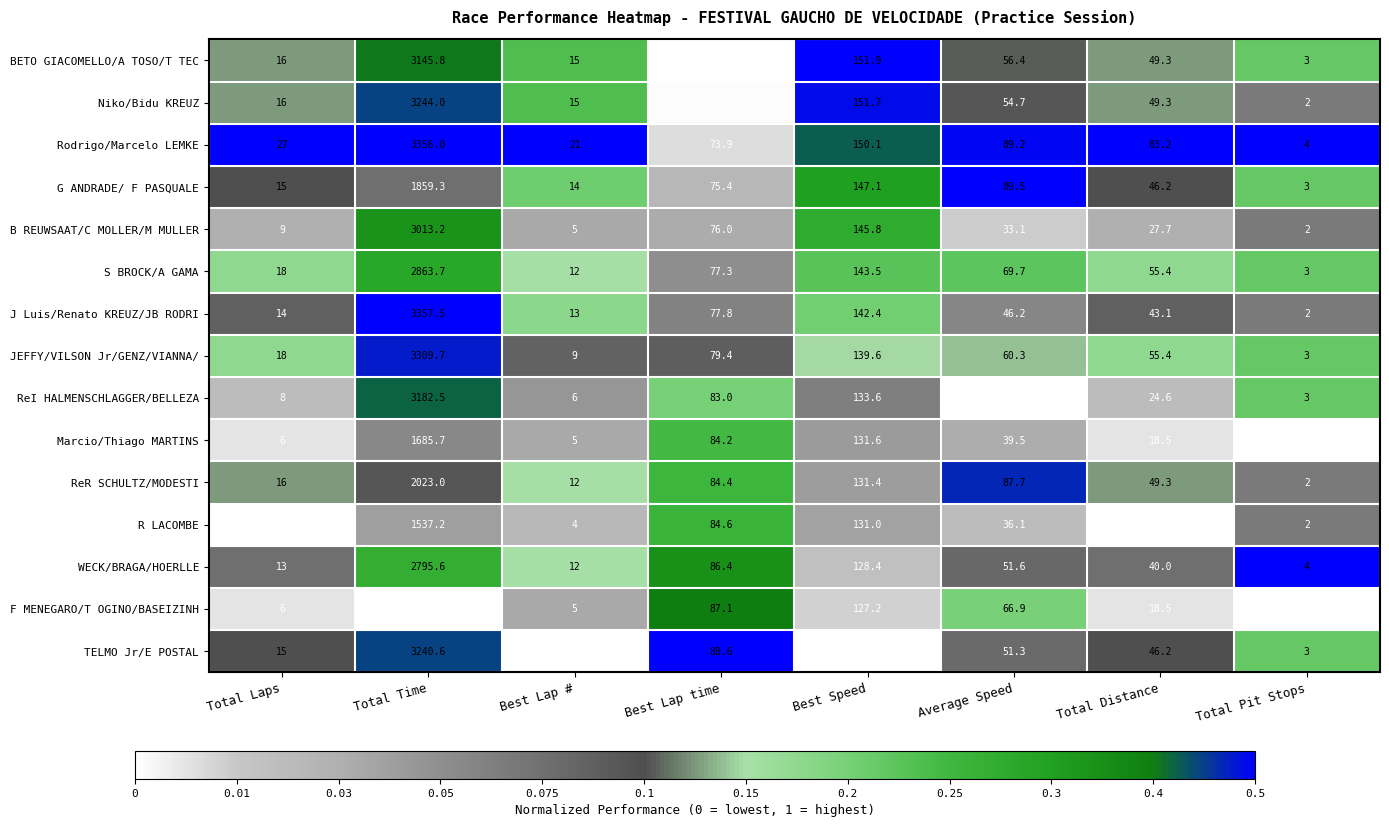

What is the sum of the B REUWSAAT/C MOLLER/M MULLER values at Best Speed and Total Distance?

173.5